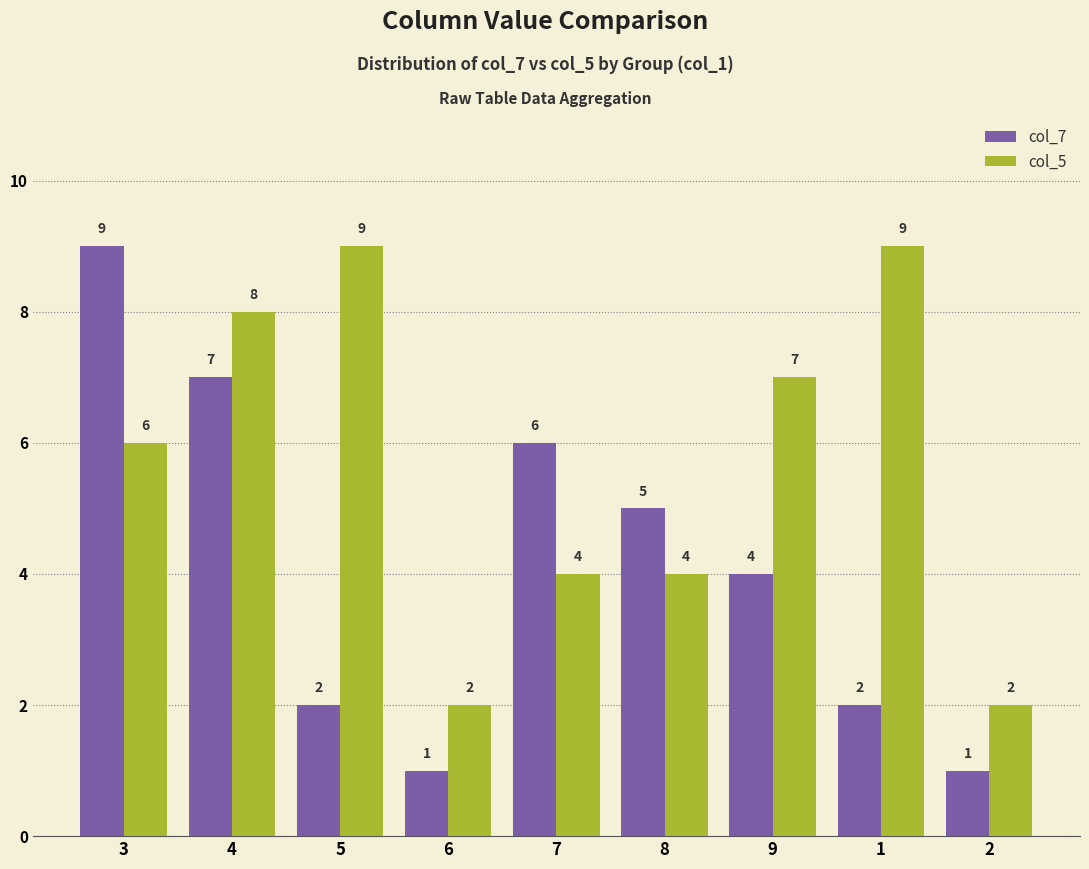

Reading left to right, what are all the values shown in this chart?

col_7: 9	7	2	1	6	5	4	2	1
col_5: 6	8	9	2	4	4	7	9	2